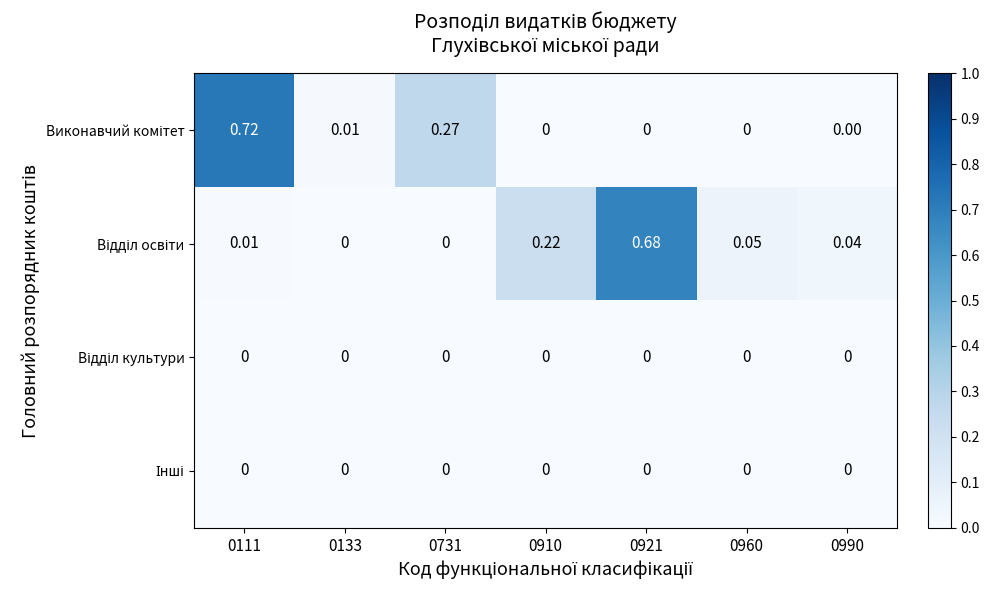

Count the number of categories in the chart.

7